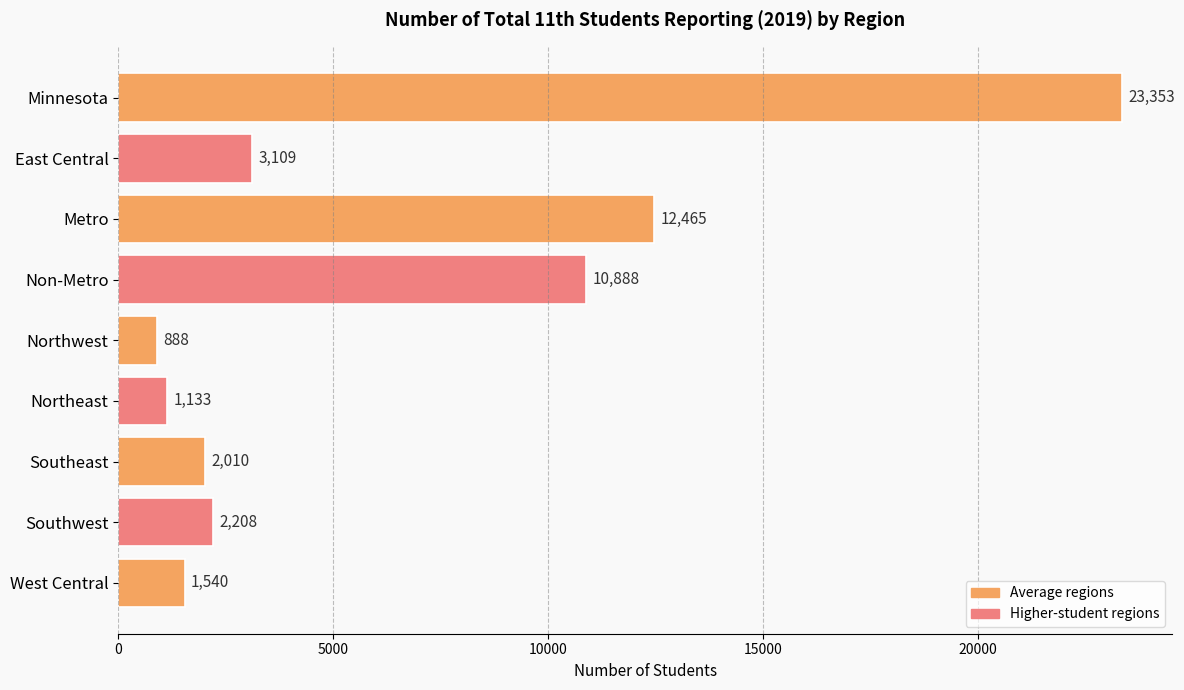

What is the label of the 9th bar from the bottom?

Minnesota